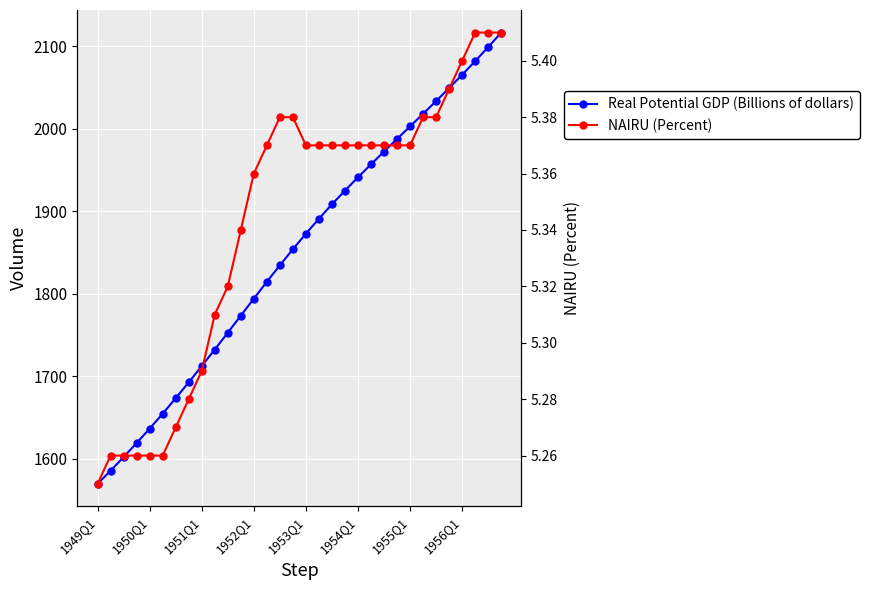

The NAIRU (Percent) series shows 2.0 at 10. True or false?

False